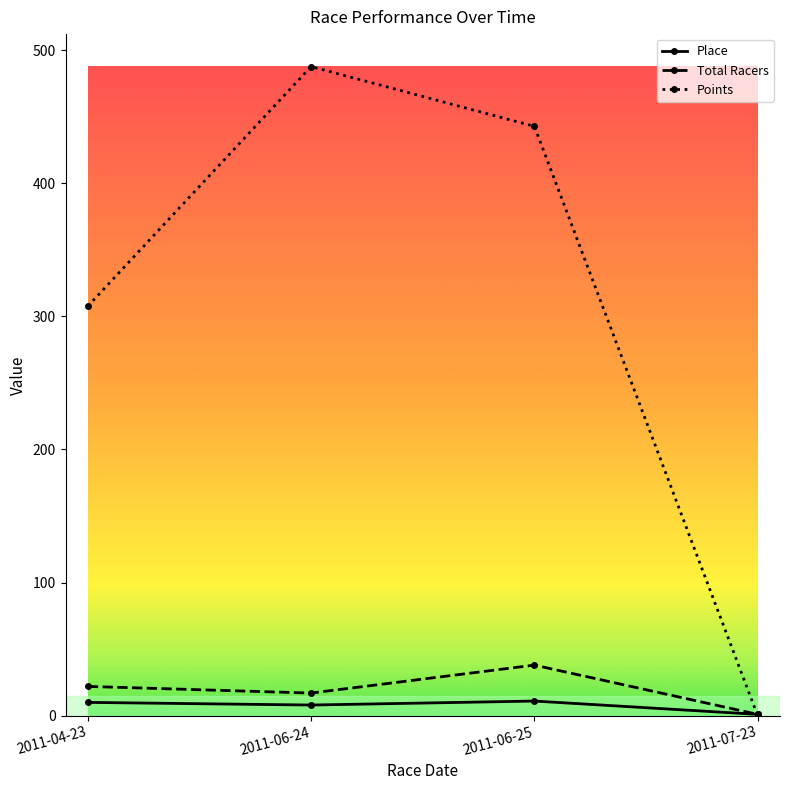

What is the sum of all Total Racers values?

78.0